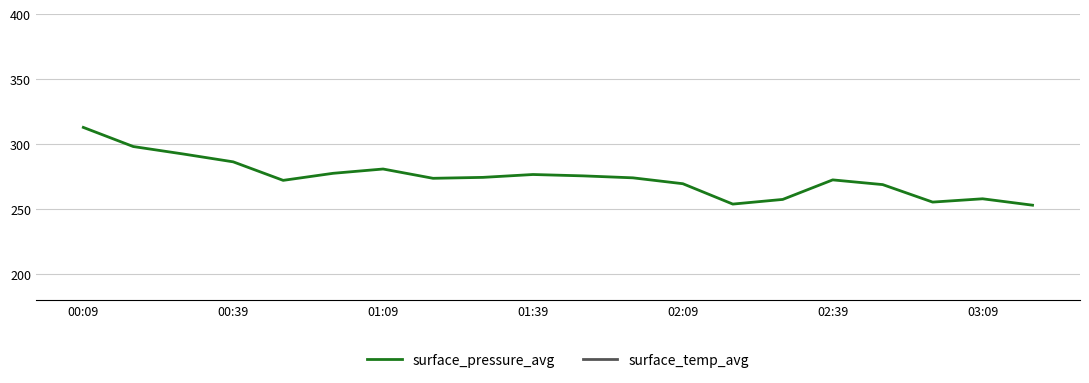

True or false: surface_pressure_avg and surface_temp_avg cross at least once.

False